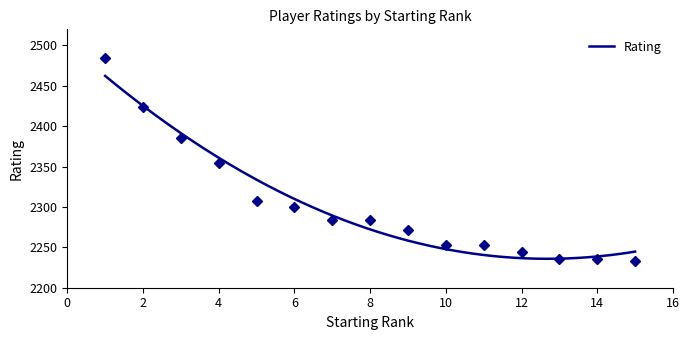

Which has a higher value, 1 or 11?

1